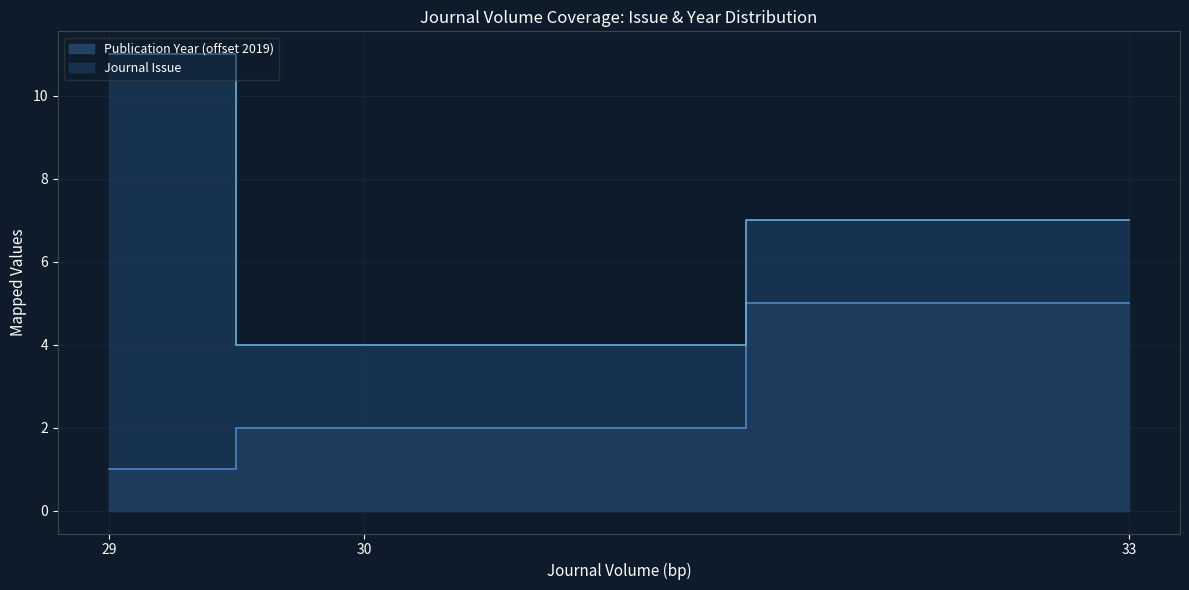

At which label does Publication Year first exceed 2?

33